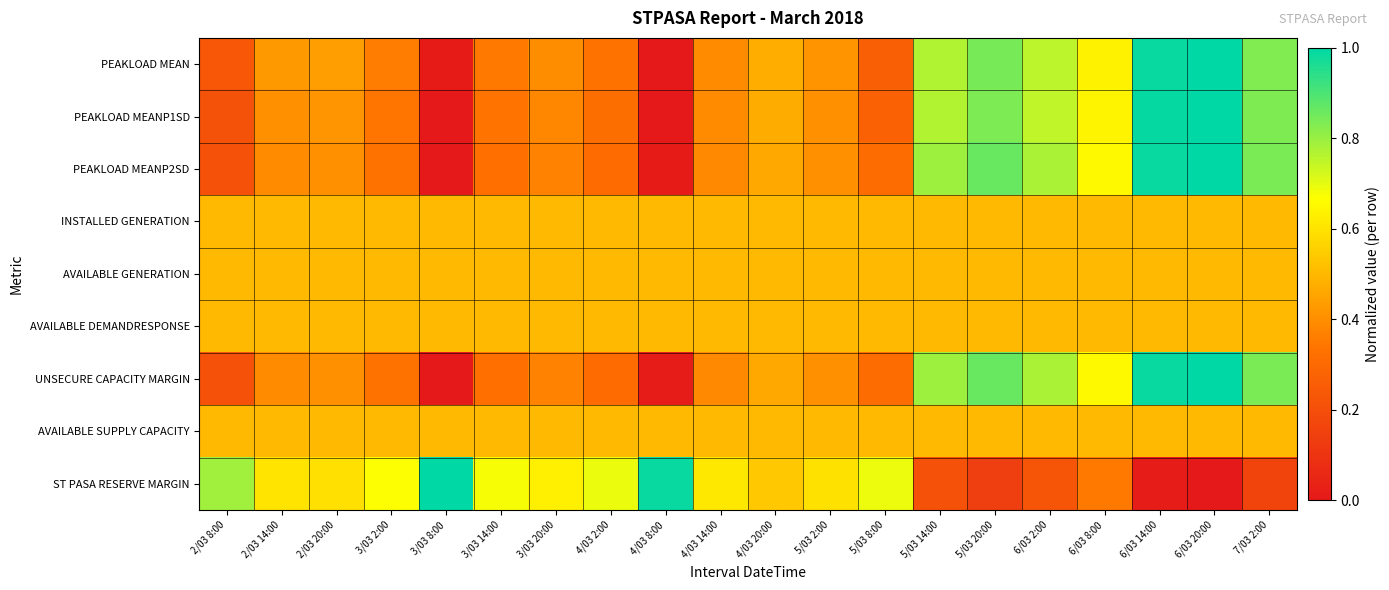

At which category does the chart reach its minimum across all series?

4/03 8:00